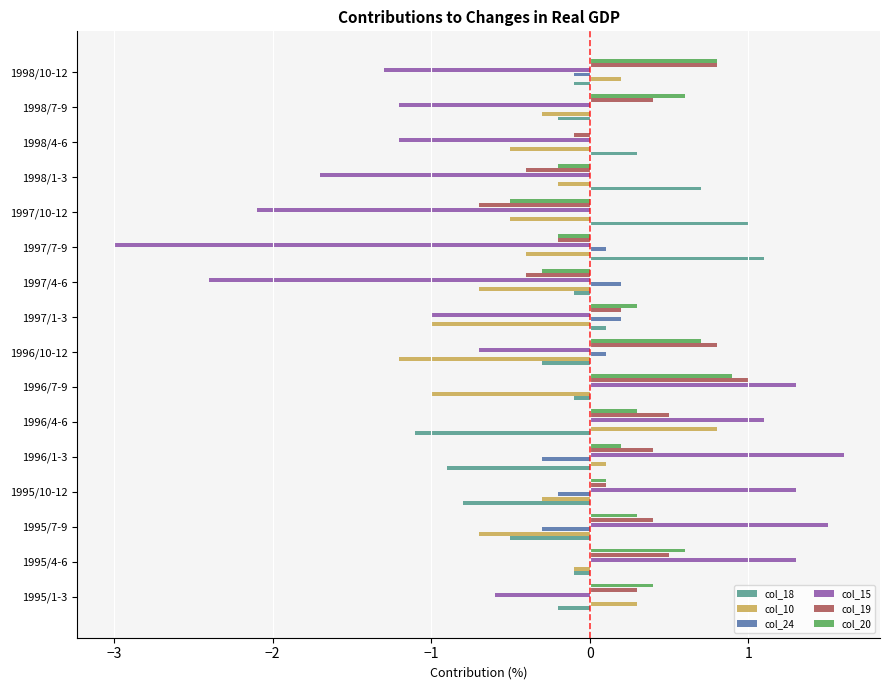

Is the value of col_24 at 1995/7-9 greater than the value of col_19 at 1996/1-3?

No